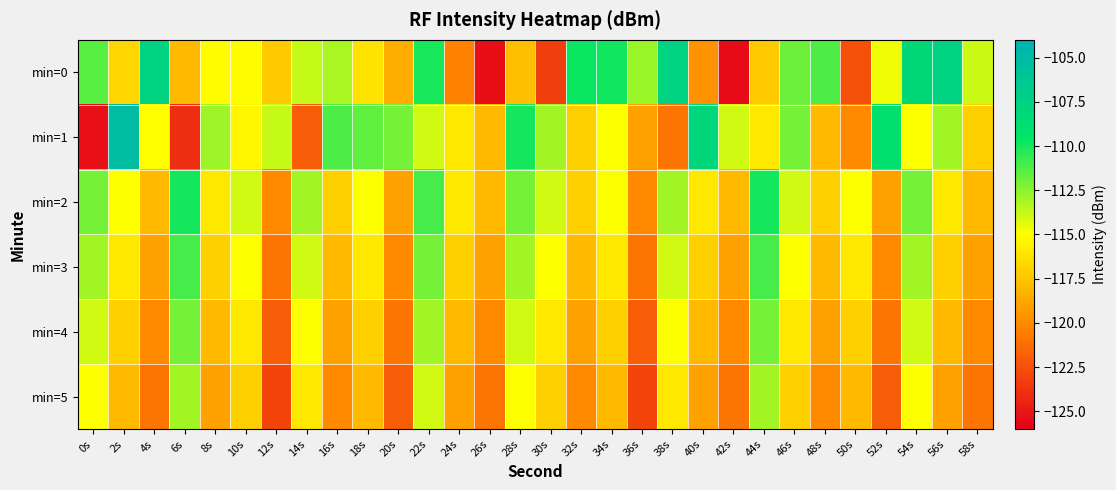

What is the maximum value shown in the chart?

-105.2